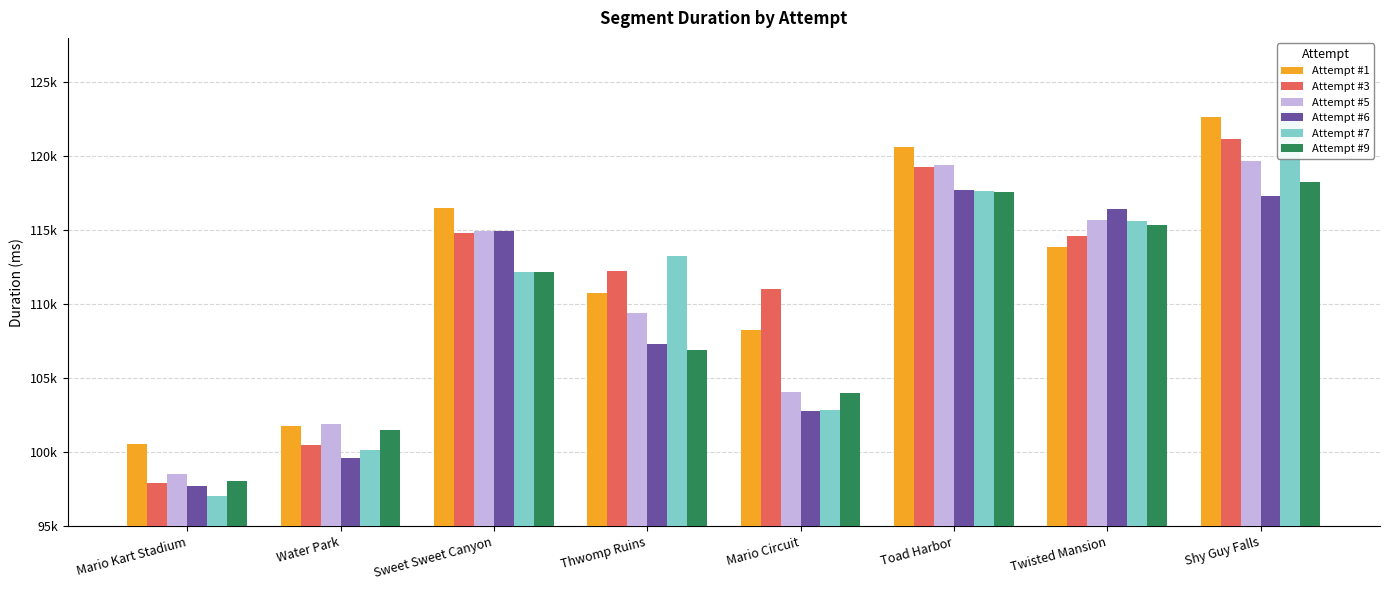

At how many categories does at least one series exceed 120183?

2